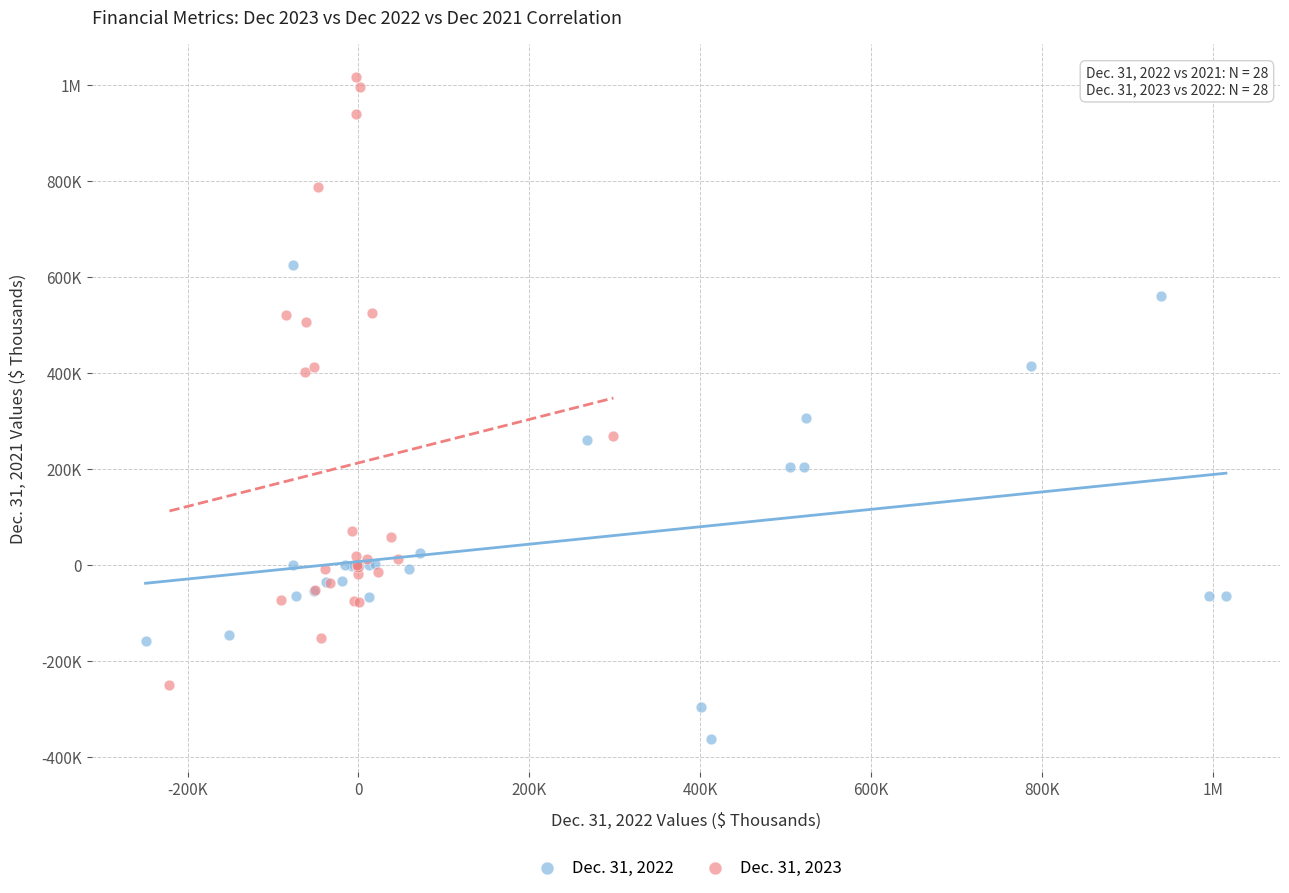

What are all the series names shown in the legend?

Dec. 31, 2022, Dec. 31, 2023